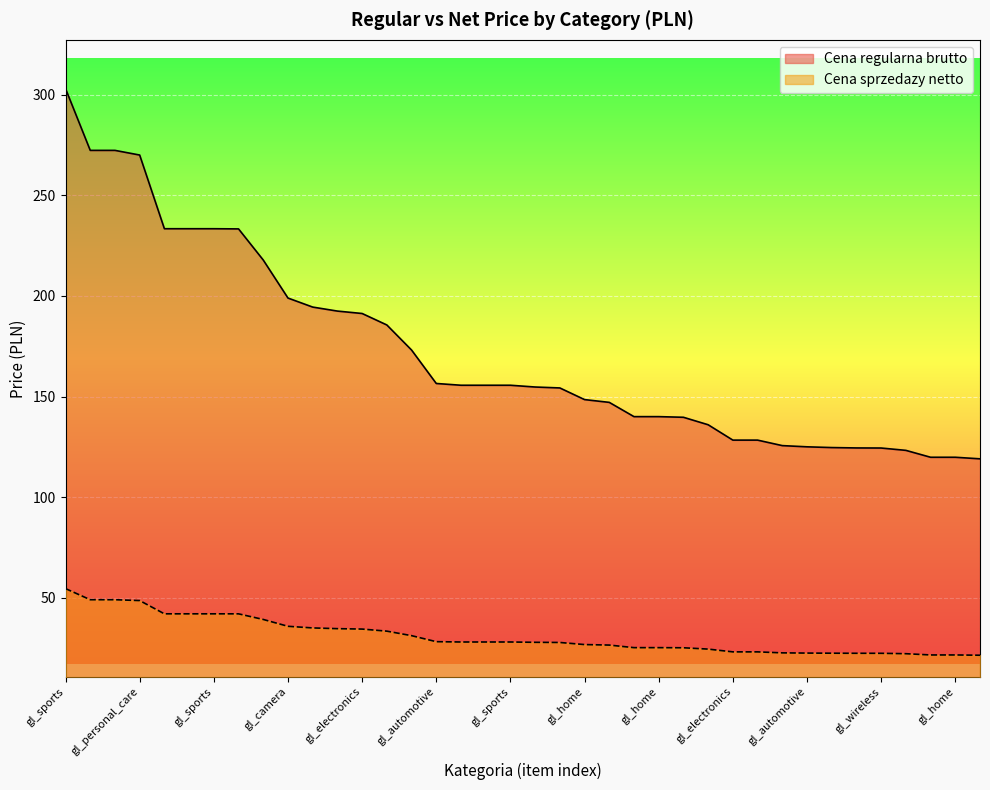

The Cena regularna brutto series shows 190.1 at gl_wireless. True or false?

False